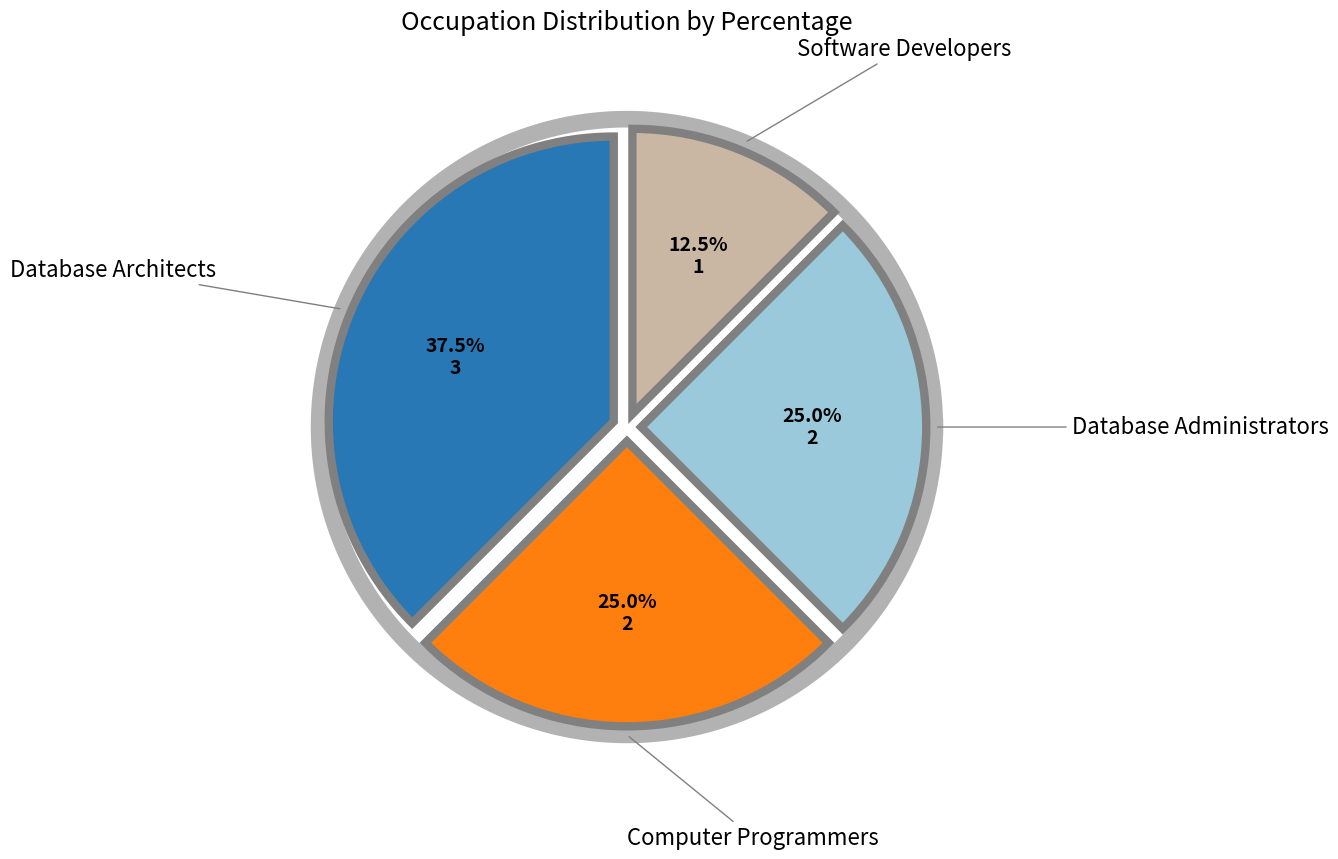

What percentage do Database Administrators and Software Developers together represent?

37.5%